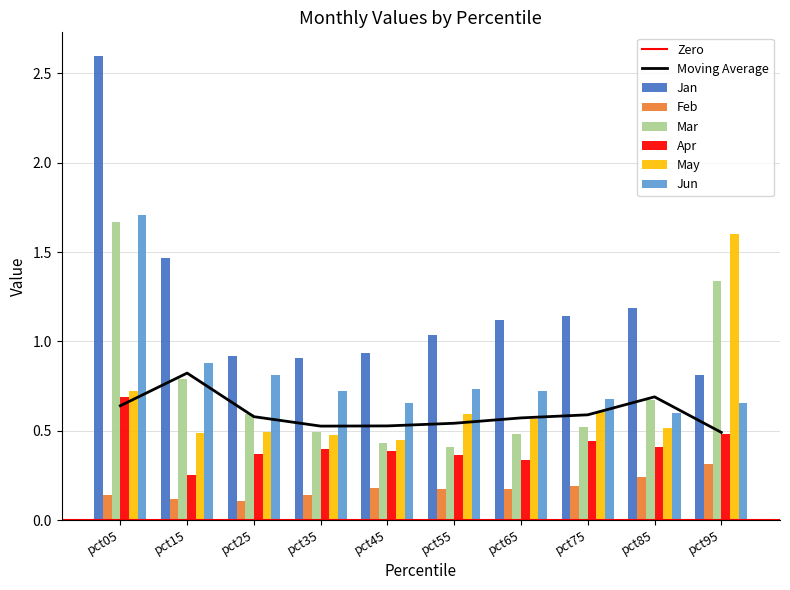

What is the spread (max minus min) of values at pct95?

1.3